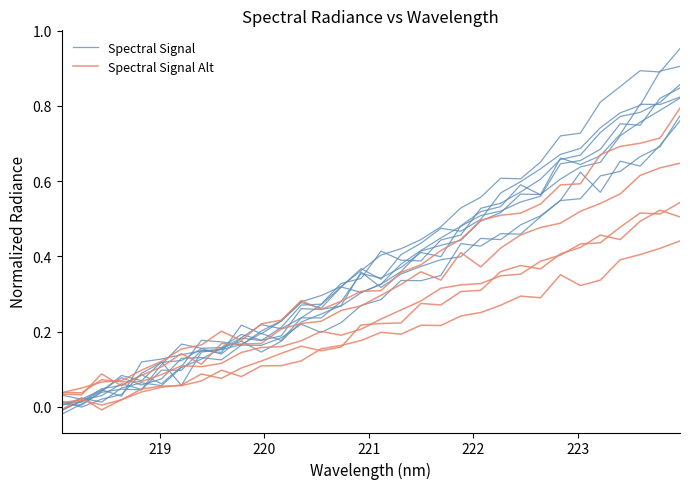

The Spectral Signal Alt series shows 1.0 at 28. True or false?

False